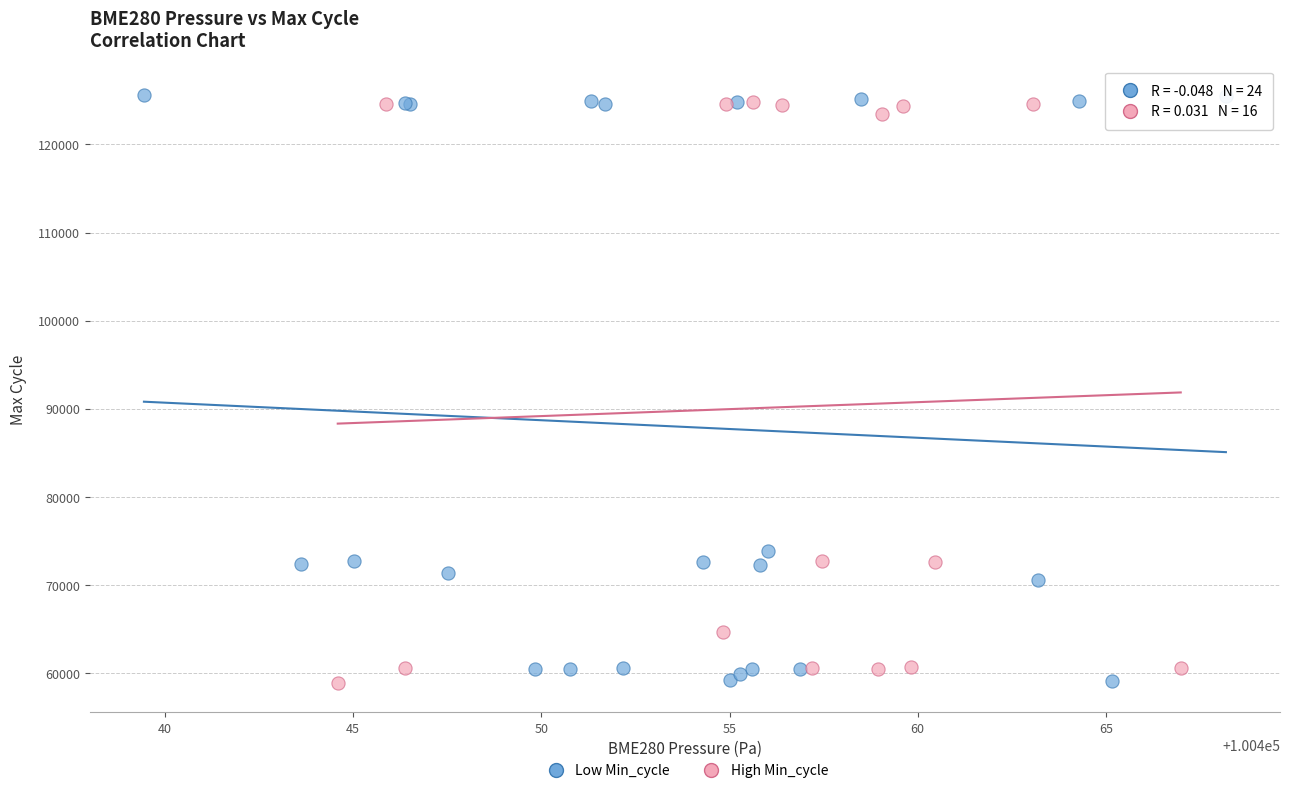

What are all the series names shown in the legend?

Low Min_cycle, High Min_cycle